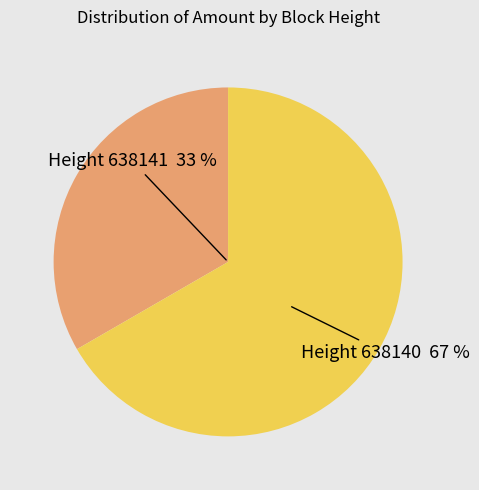

What percentage is the 638141 slice, to the nearest percent?

33%